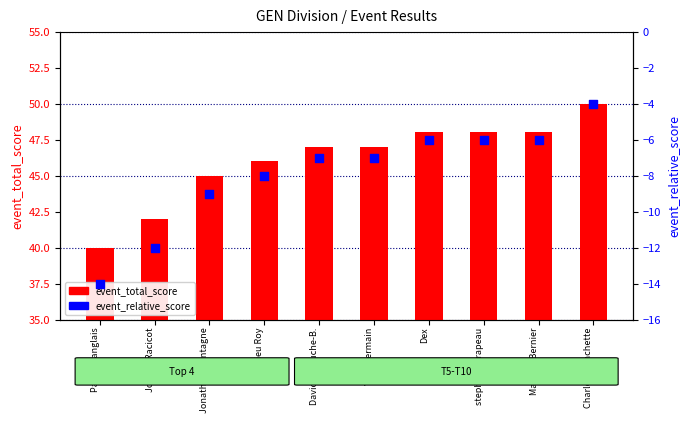

Which series has the largest total across all categories?

event_total_score